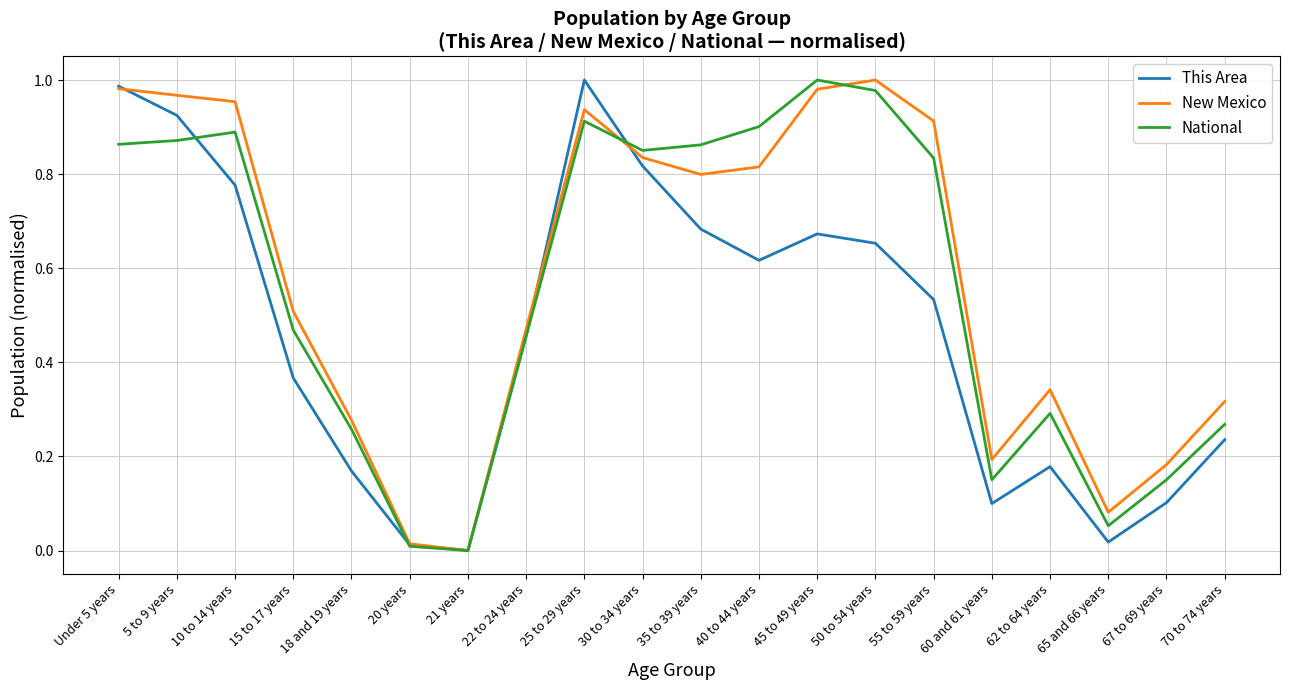

At which label is National closest to 0?

21 years